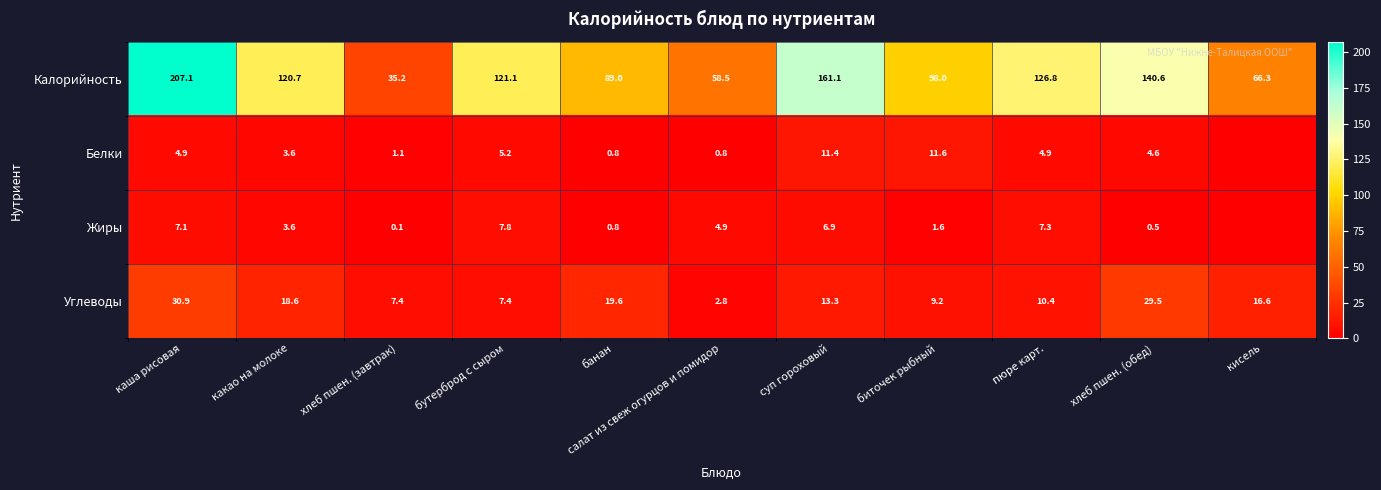

What value does the Калорийность series have at какао на молоке?

120.7